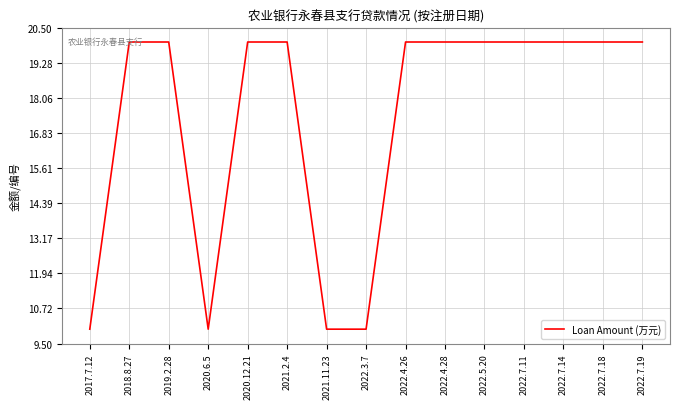

What is the maximum value shown in the chart?

20